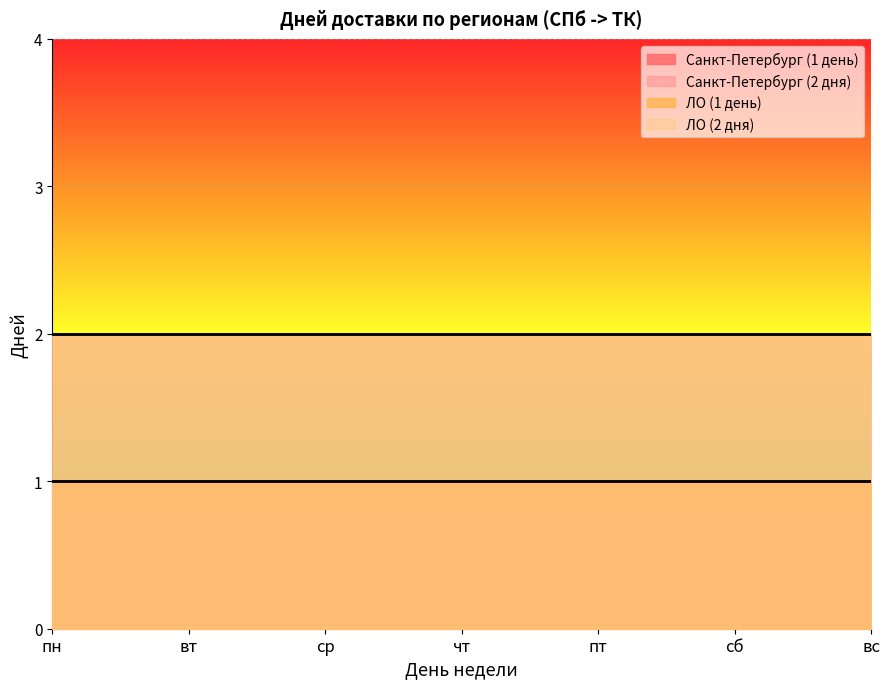

What is the label of the 6th point from the right?

вт